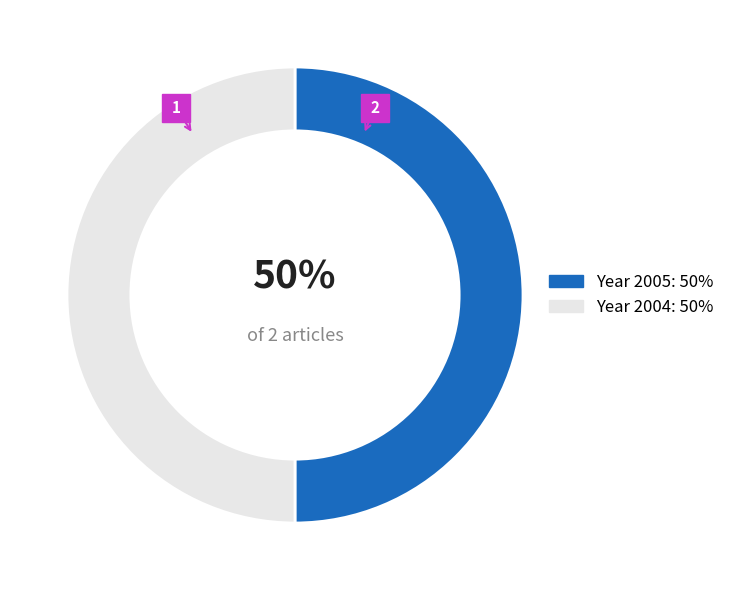

To the nearest percent, what is the average slice percentage?

50%